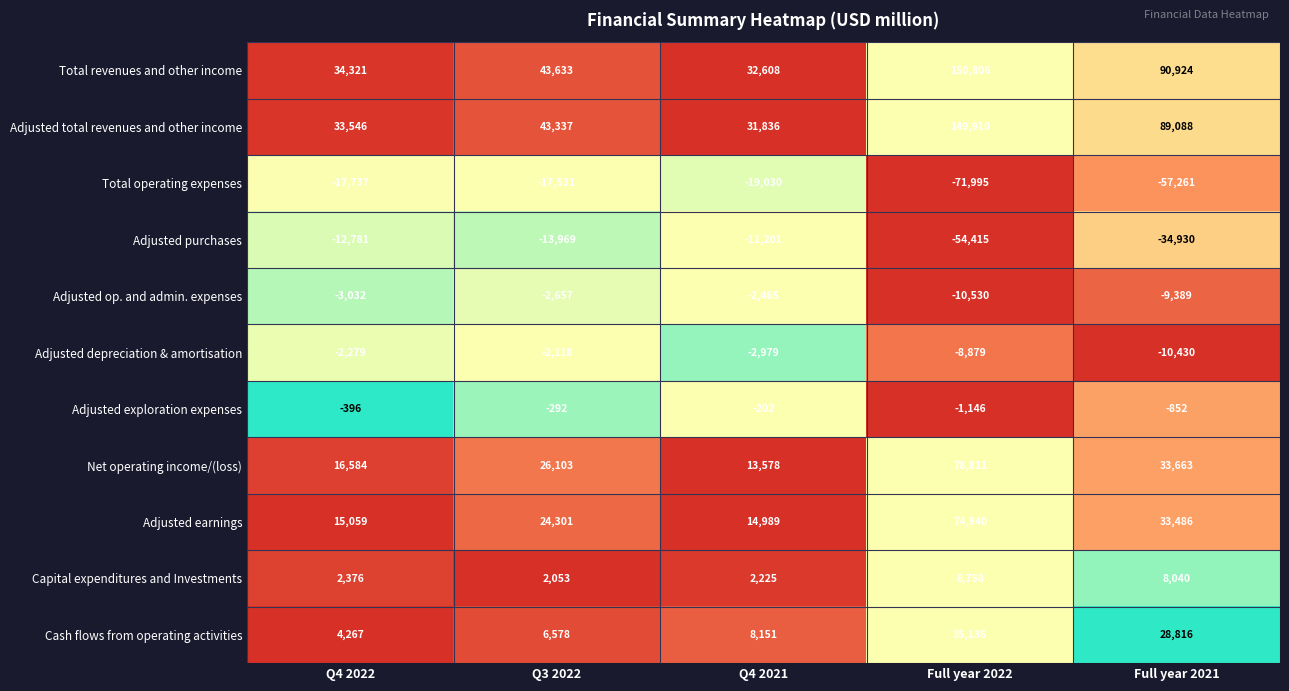

True or false: Capital expenditures and Investments has a value of 3526 at Full year 2021.

False